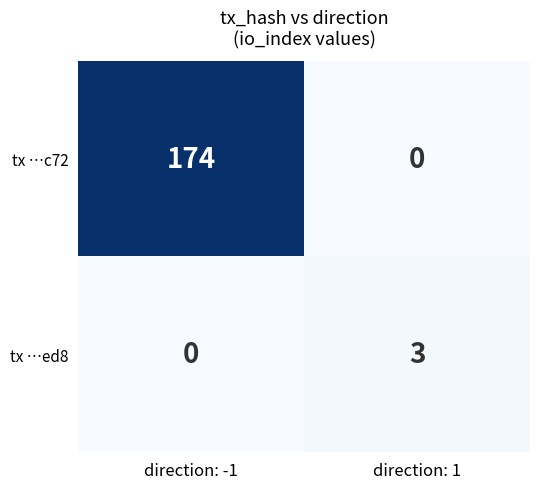

List the series in order of their overall mean, highest first.

tx …c72, tx …ed8